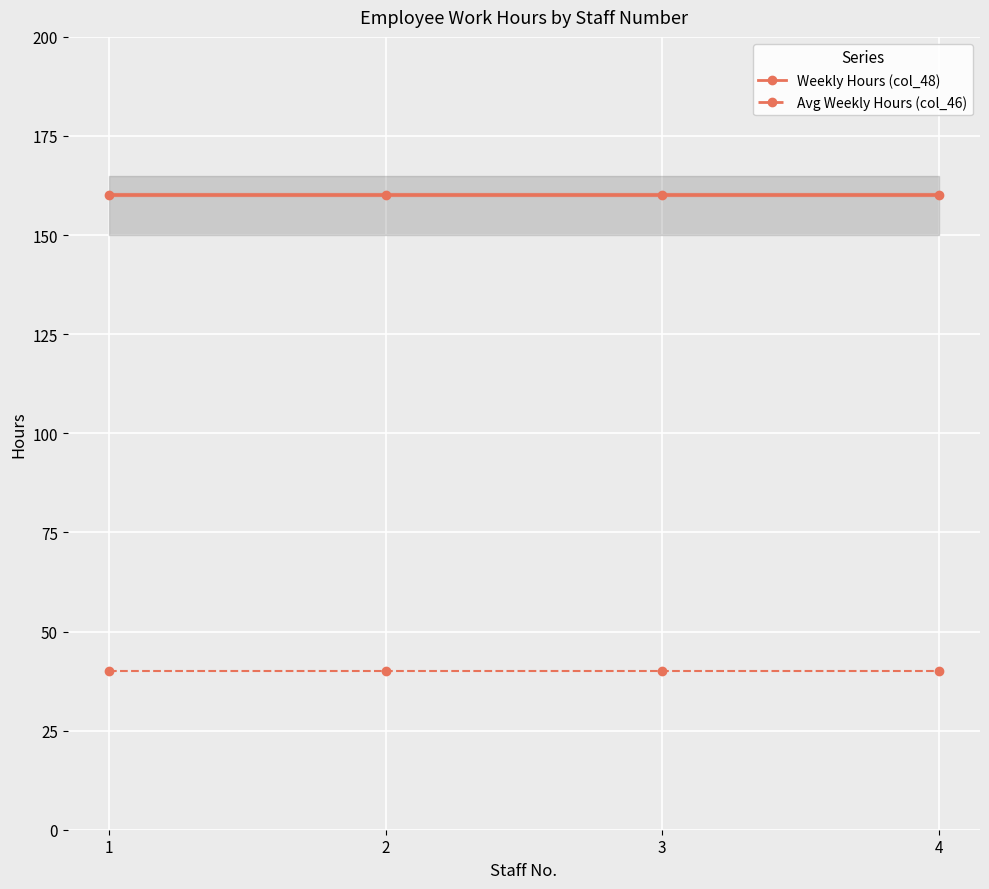

True or false: Weekly Hours (col_48) and Avg Weekly Hours (col_46) intersect in this chart.

False